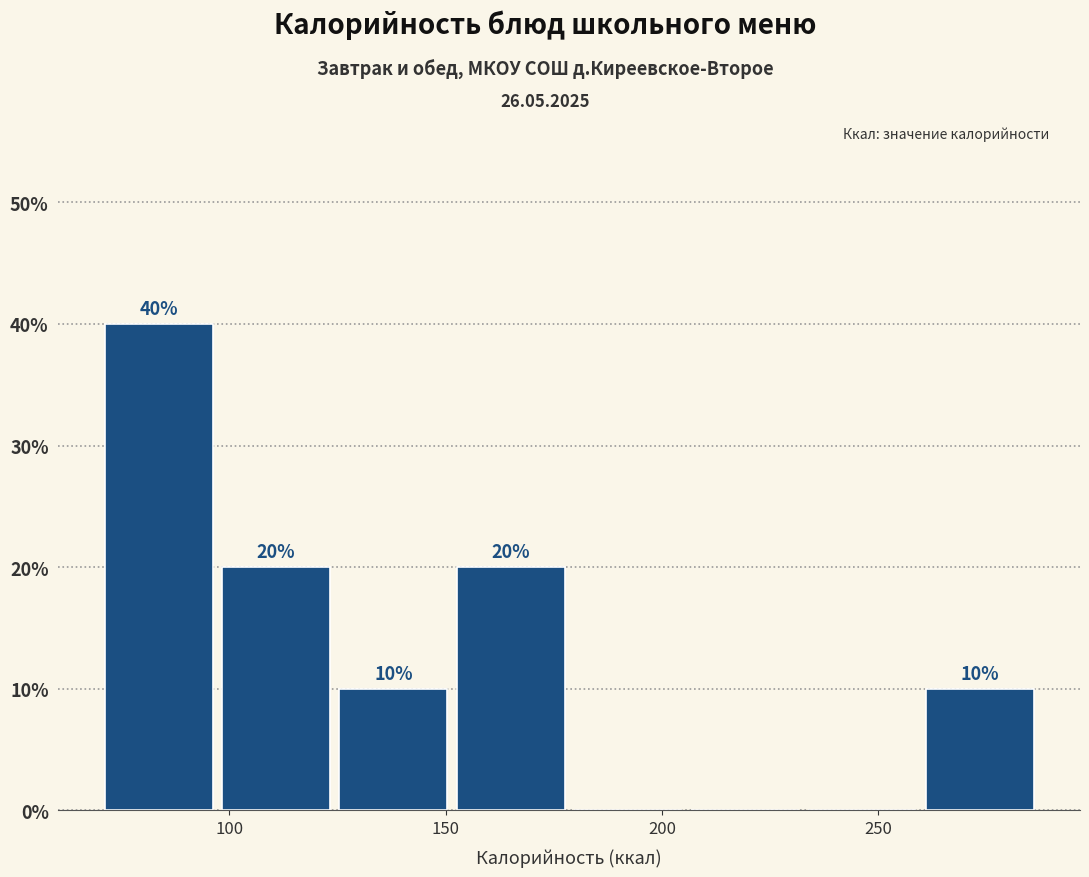

Which range on the x-axis has the tallest bar?

70 to 95